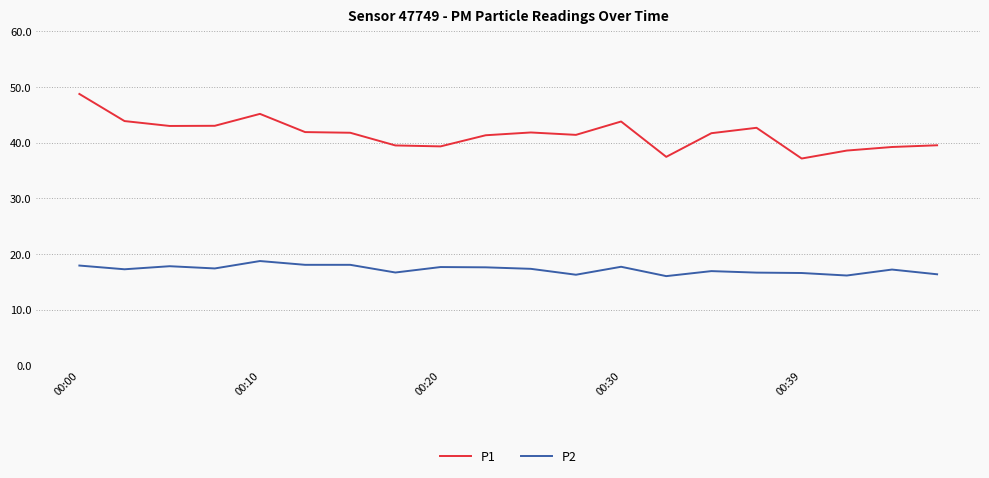

Which series has the largest total across all categories?

P1